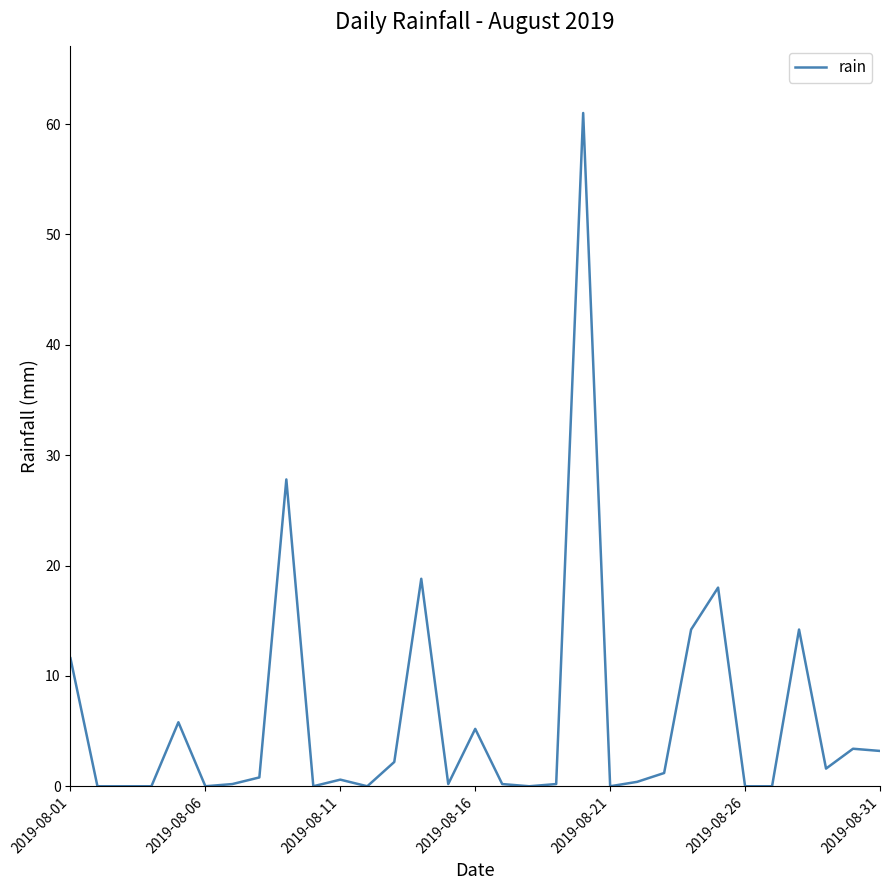

What is the sum of all values?

190.8